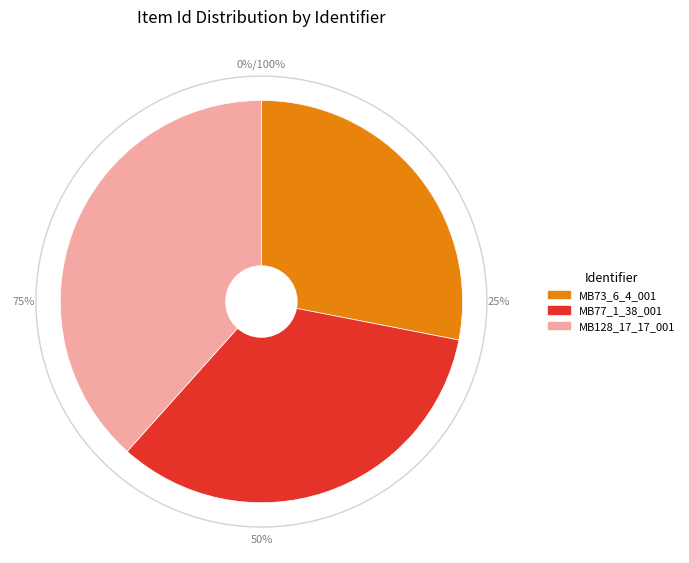

Which slice is the smallest?

MB73_6_4_001